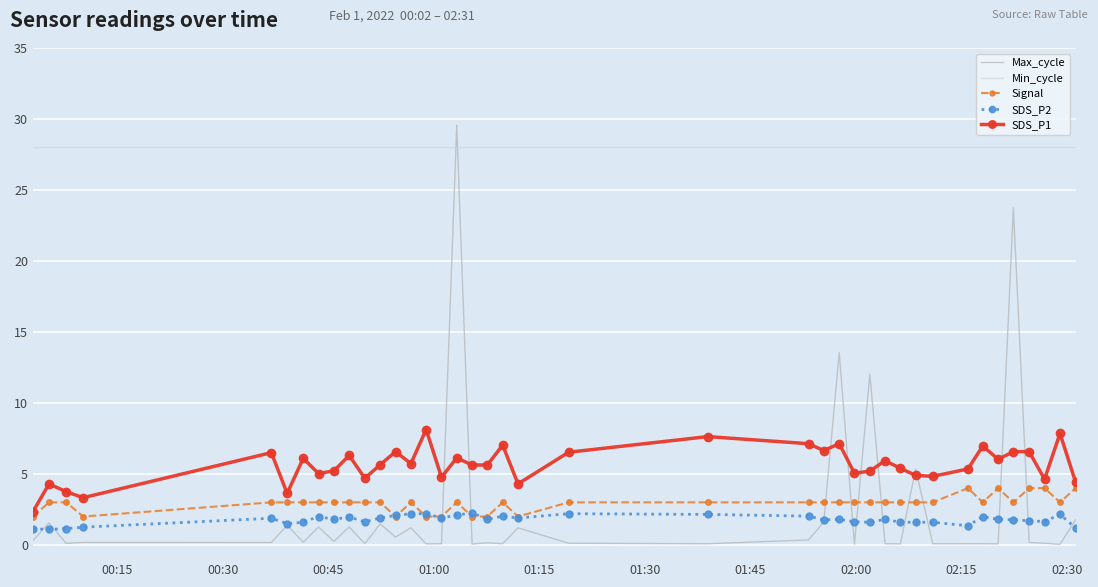

Which series has the largest total across all categories?

Min_cycle